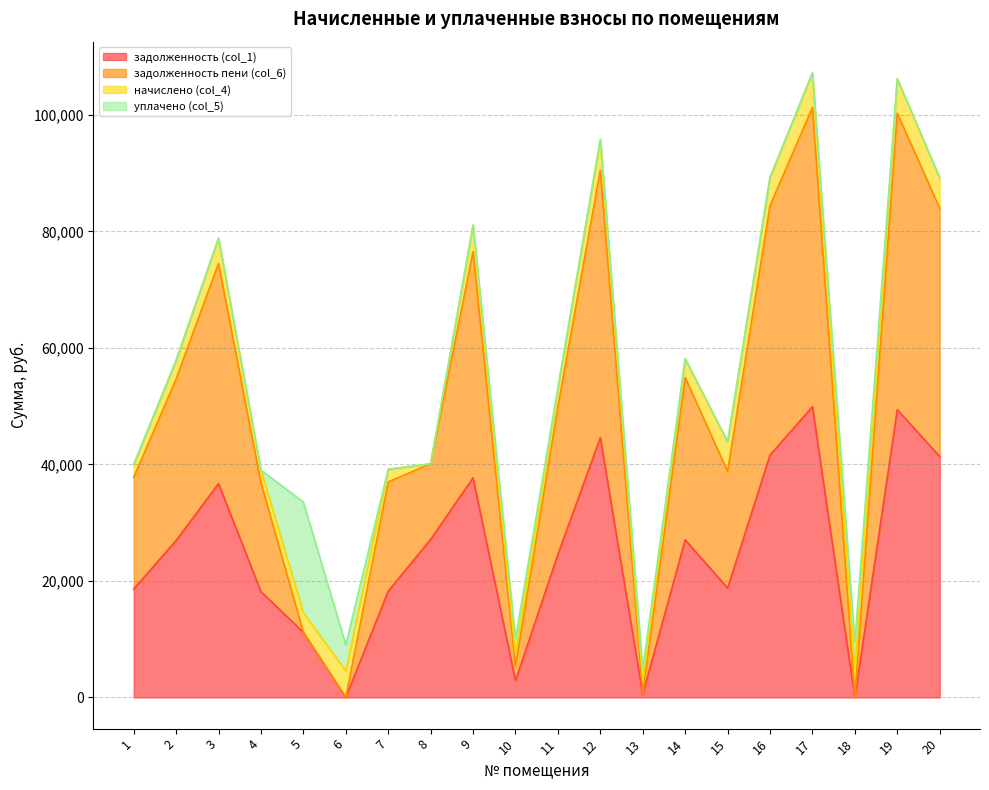

Which has a higher value, 13 or 6?

13